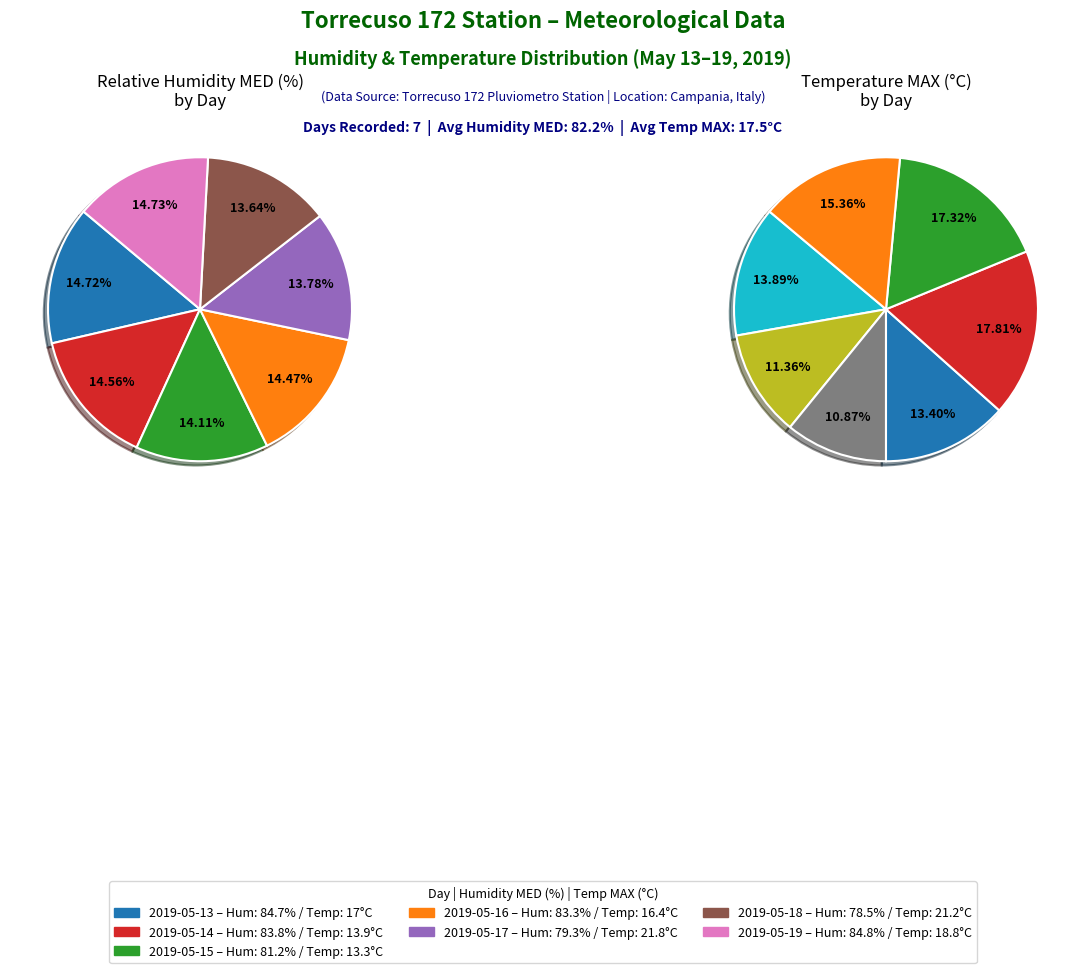

To the nearest percent, what is the combined percentage of 2019-05-16 and 2019-05-19?

29%